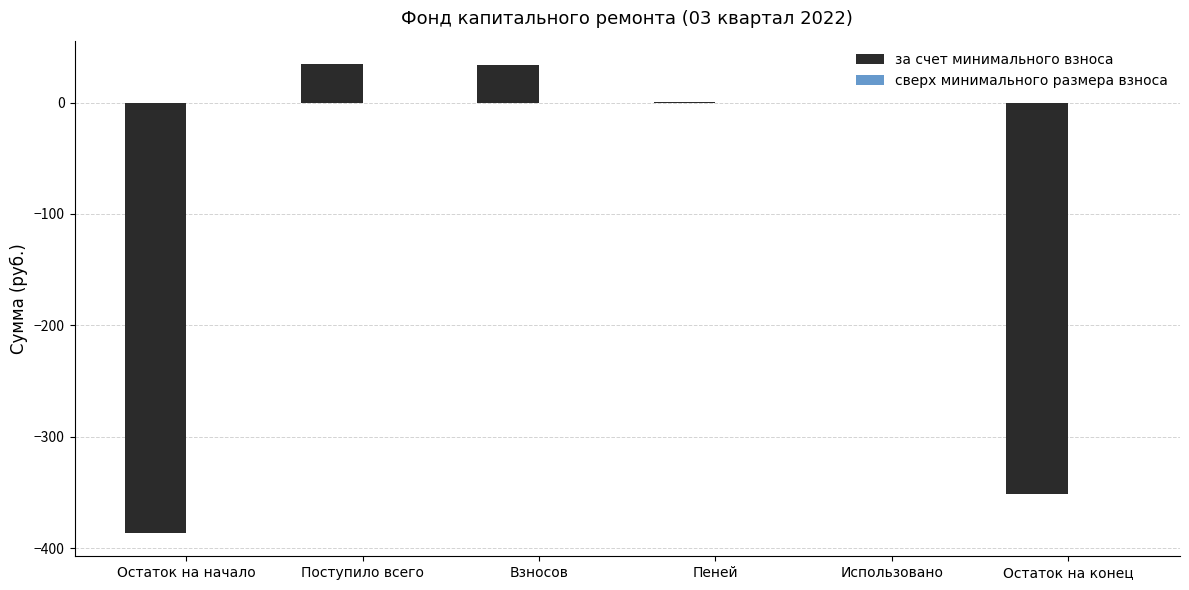

Where is the data nearest to the value -175?

Использовано